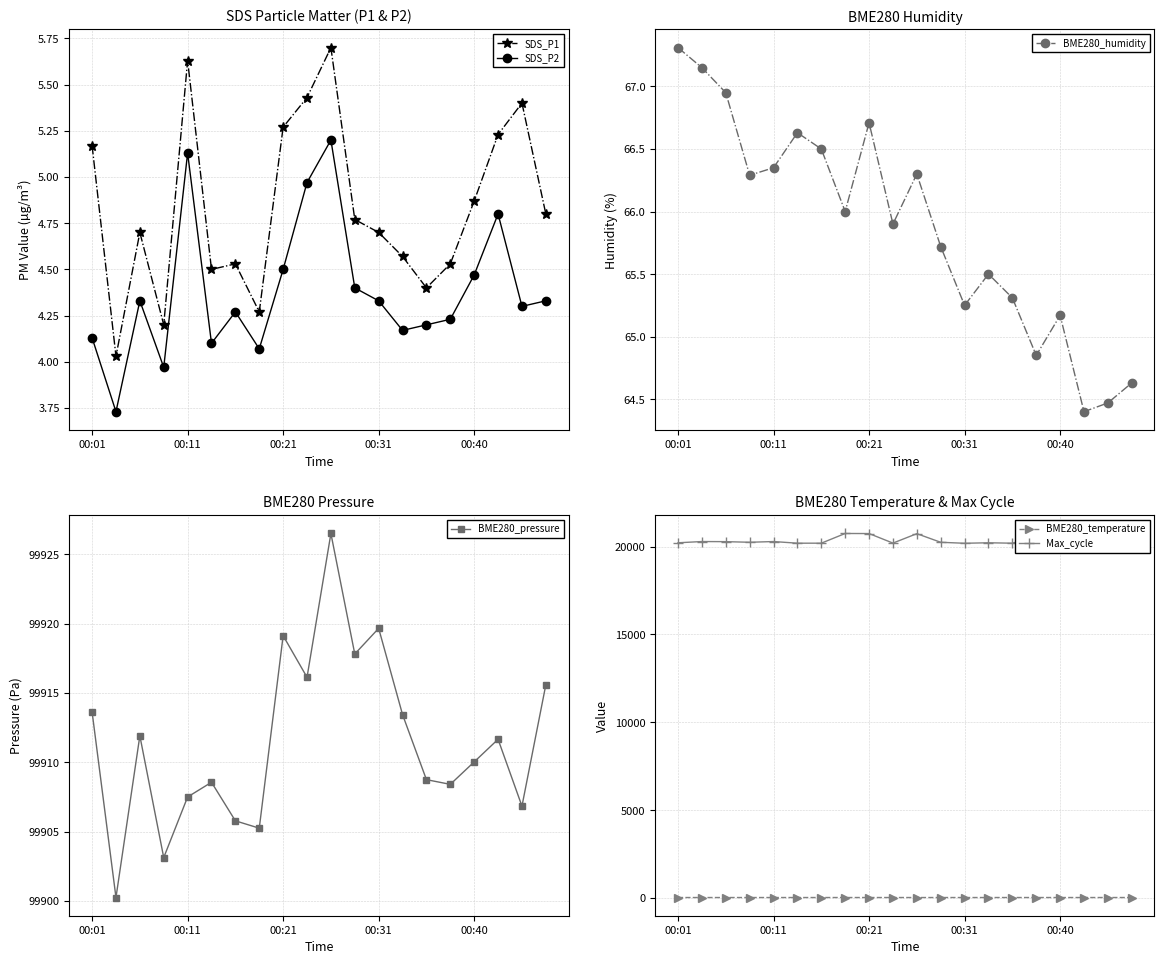

What is the total value across all series at 10?

120769.1